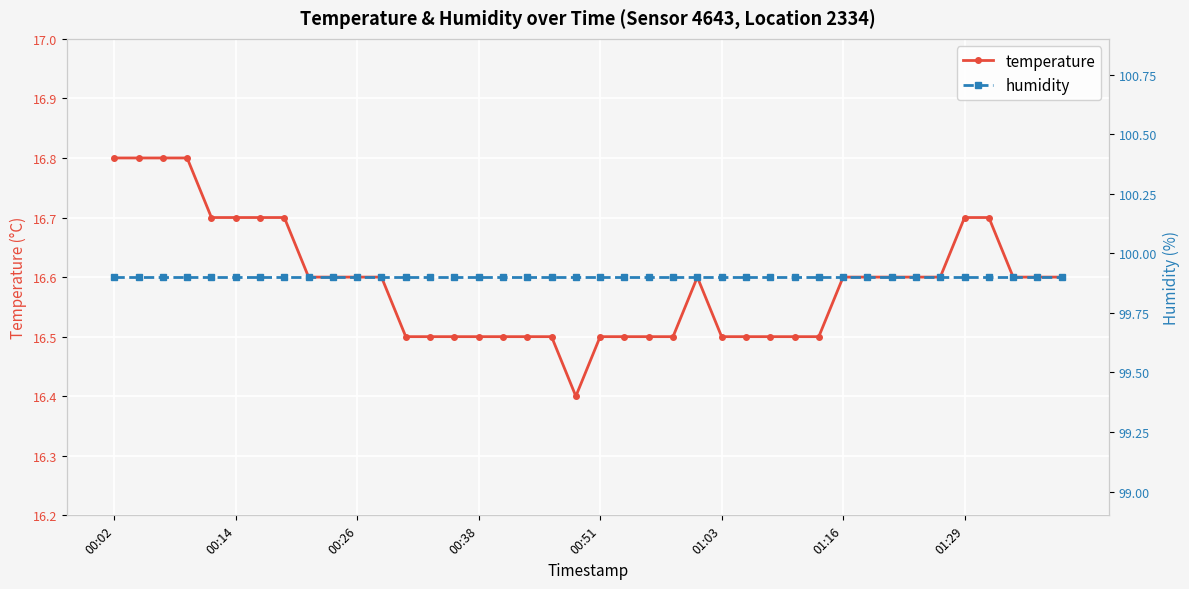

What is the value of the temperature point at the 9th from the left?

16.6